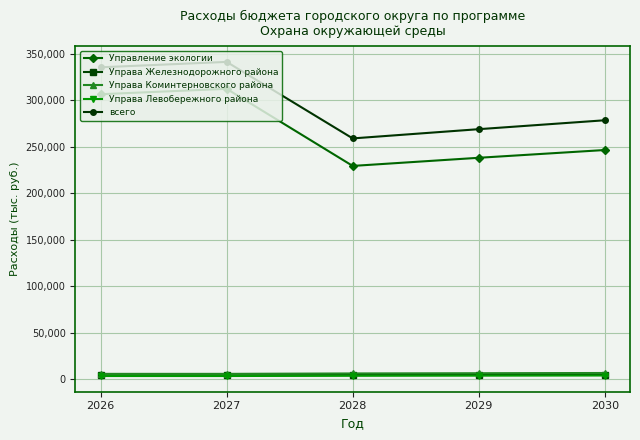

Which series has the largest total across all categories?

всего